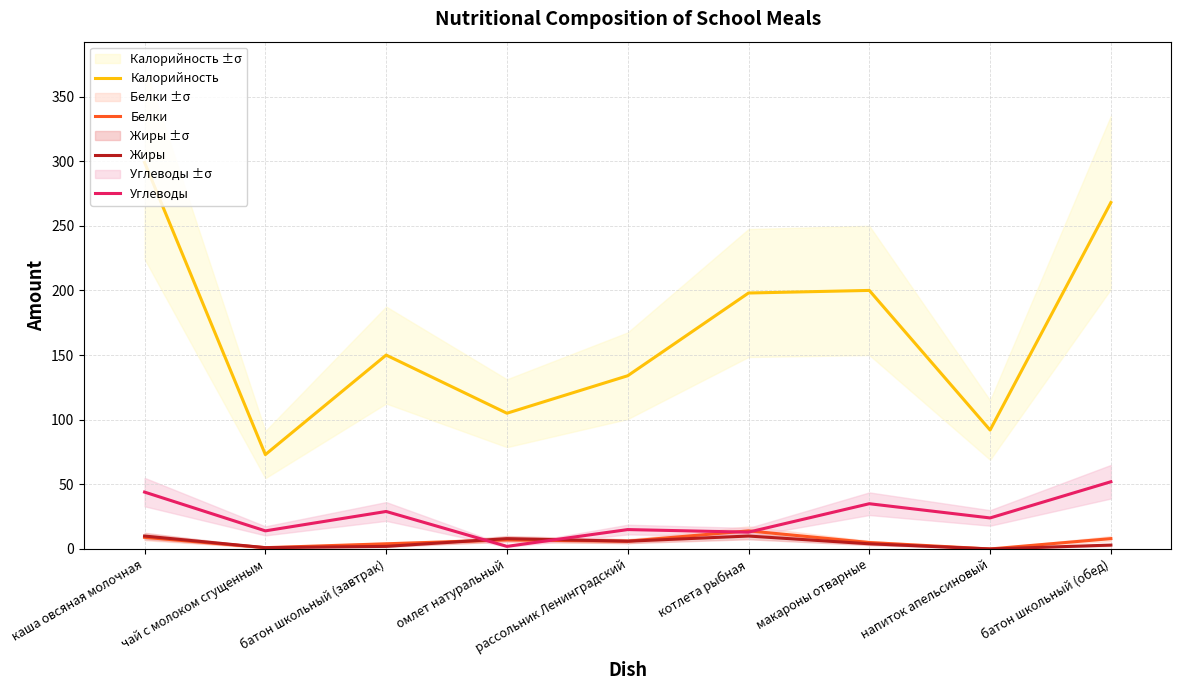

What is the greatest value displayed?

299